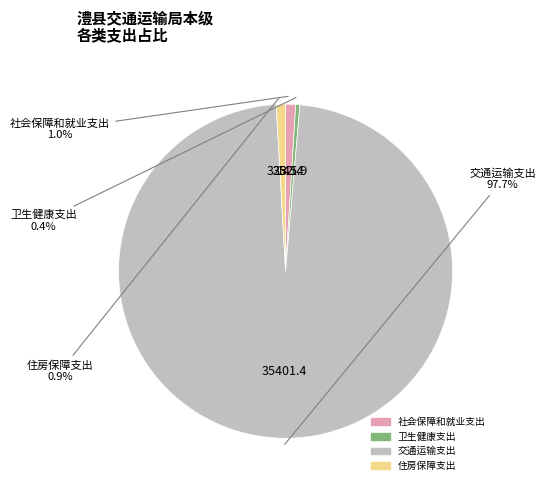

Does 交通运输支出 account for over 50% of the chart?

Yes